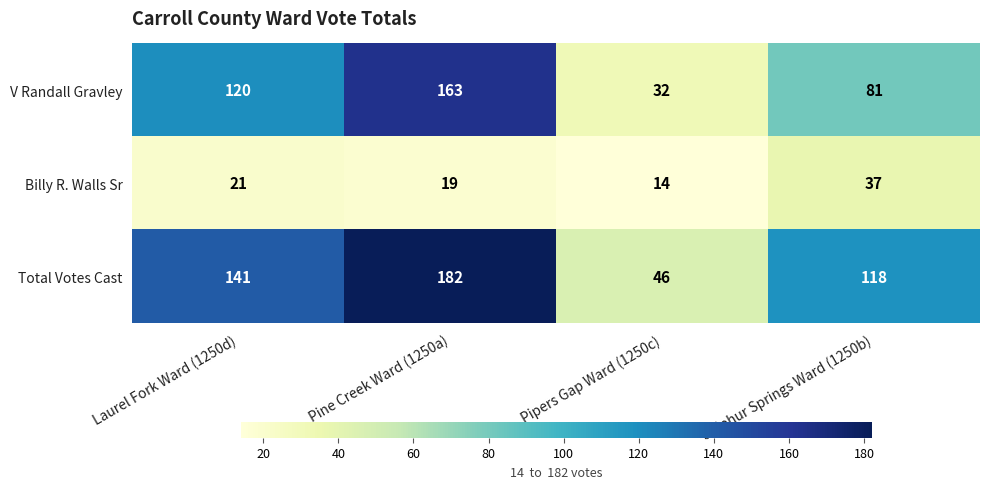

Reading left to right, list all the values displayed in this chart.

V Randall Gravley: Laurel Fork Ward (1250d)=120	Pine Creek Ward (1250a)=163	Pipers Gap Ward (1250c)=32	Sulphur Springs Ward (1250b)=81
Billy R. Walls Sr: Laurel Fork Ward (1250d)=21	Pine Creek Ward (1250a)=19	Pipers Gap Ward (1250c)=14	Sulphur Springs Ward (1250b)=37
Total Votes Cast: Laurel Fork Ward (1250d)=141	Pine Creek Ward (1250a)=182	Pipers Gap Ward (1250c)=46	Sulphur Springs Ward (1250b)=118